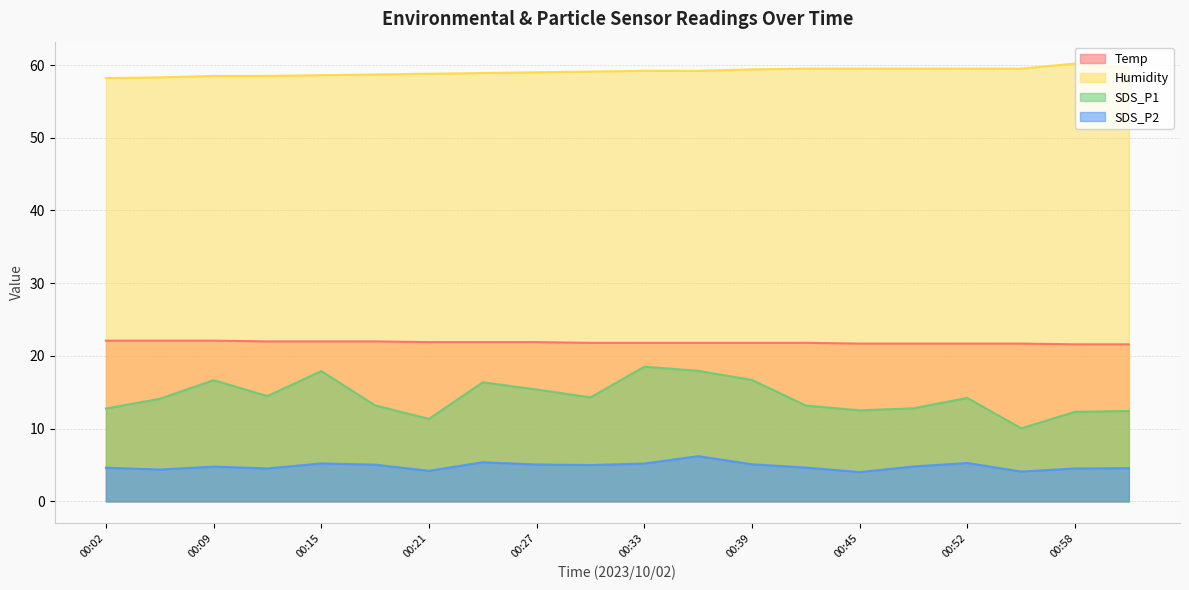

How many series are shown in this chart?

4